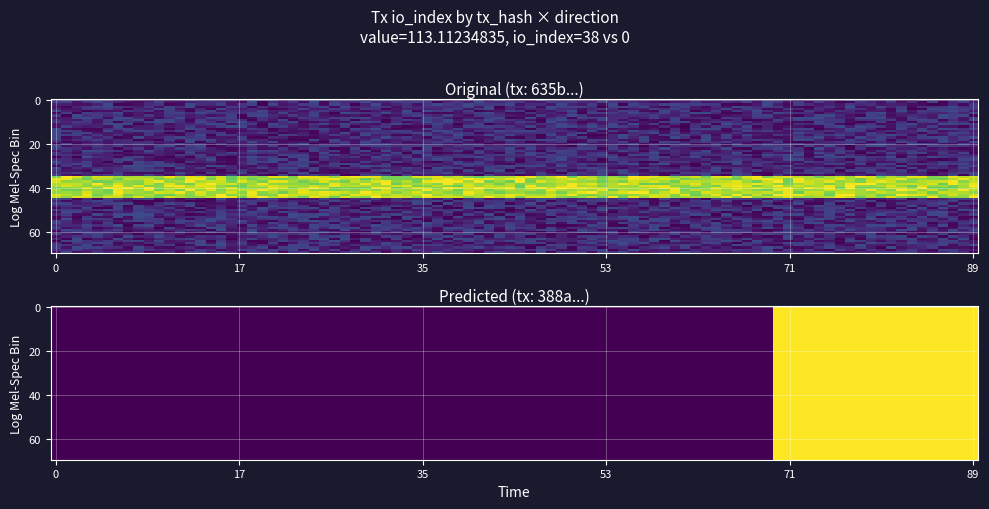

How many distinct data groups are displayed?

2